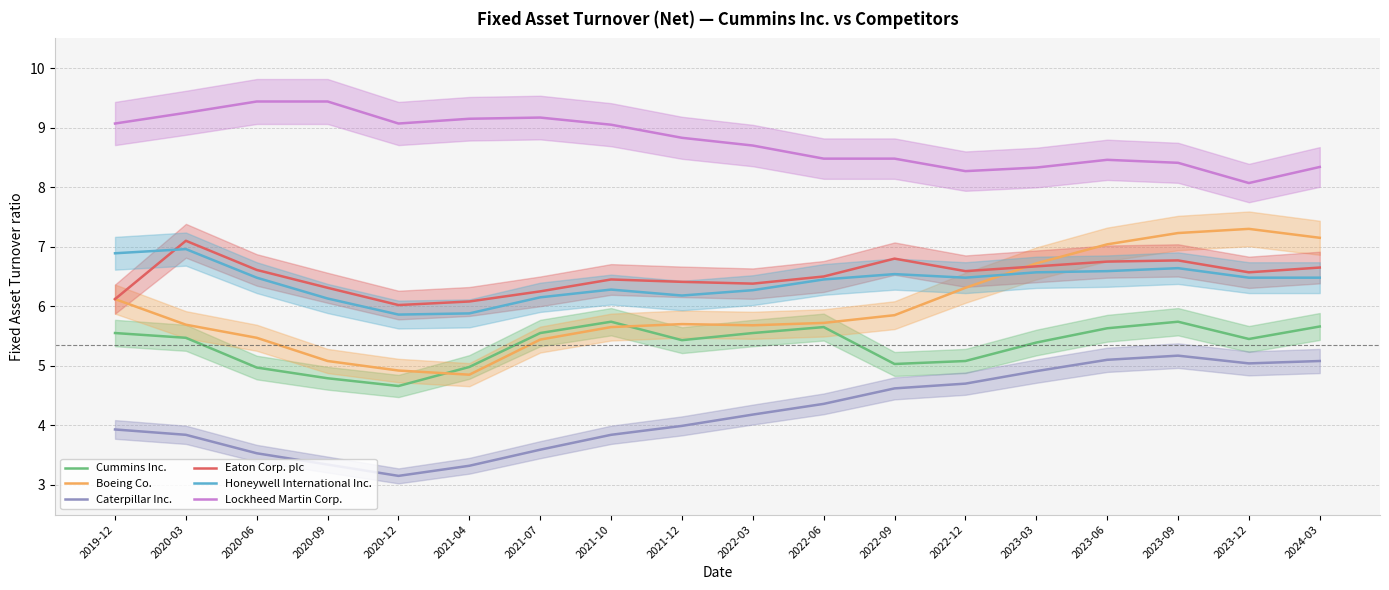

What is the label of the 7th point from the right?

2022-09